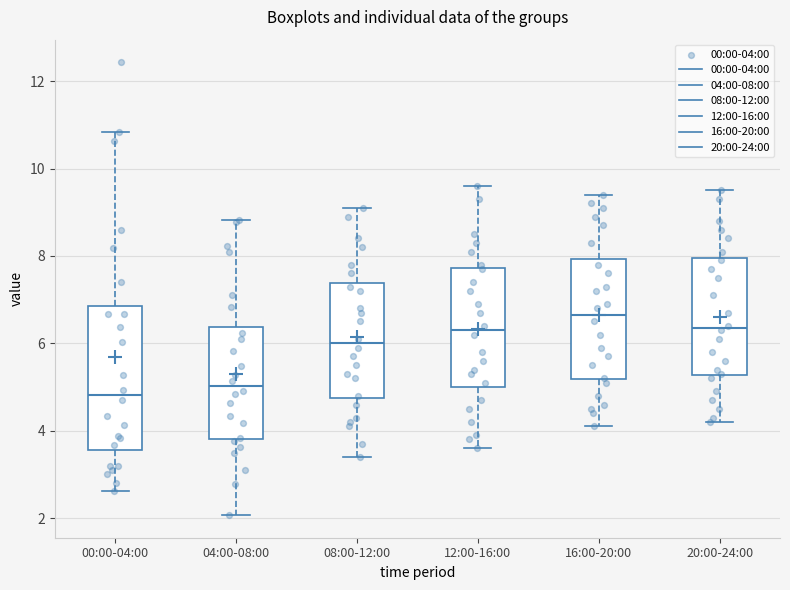

Which box has the lowest median line?

00:00-04:00